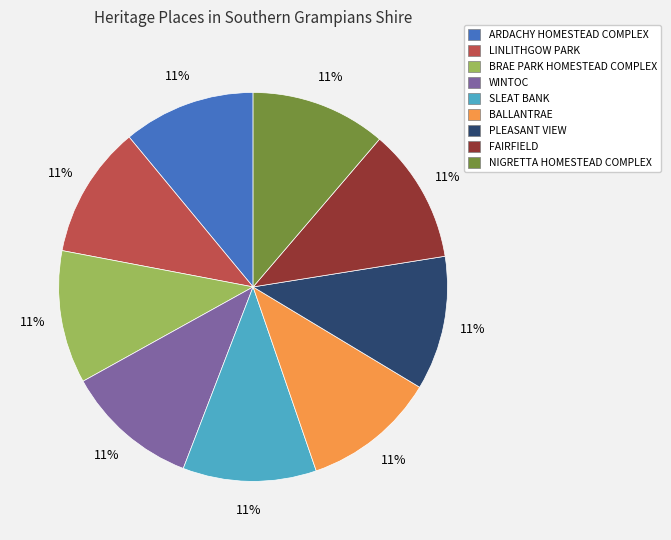

Is there any slice that represents more than half of the pie?

No